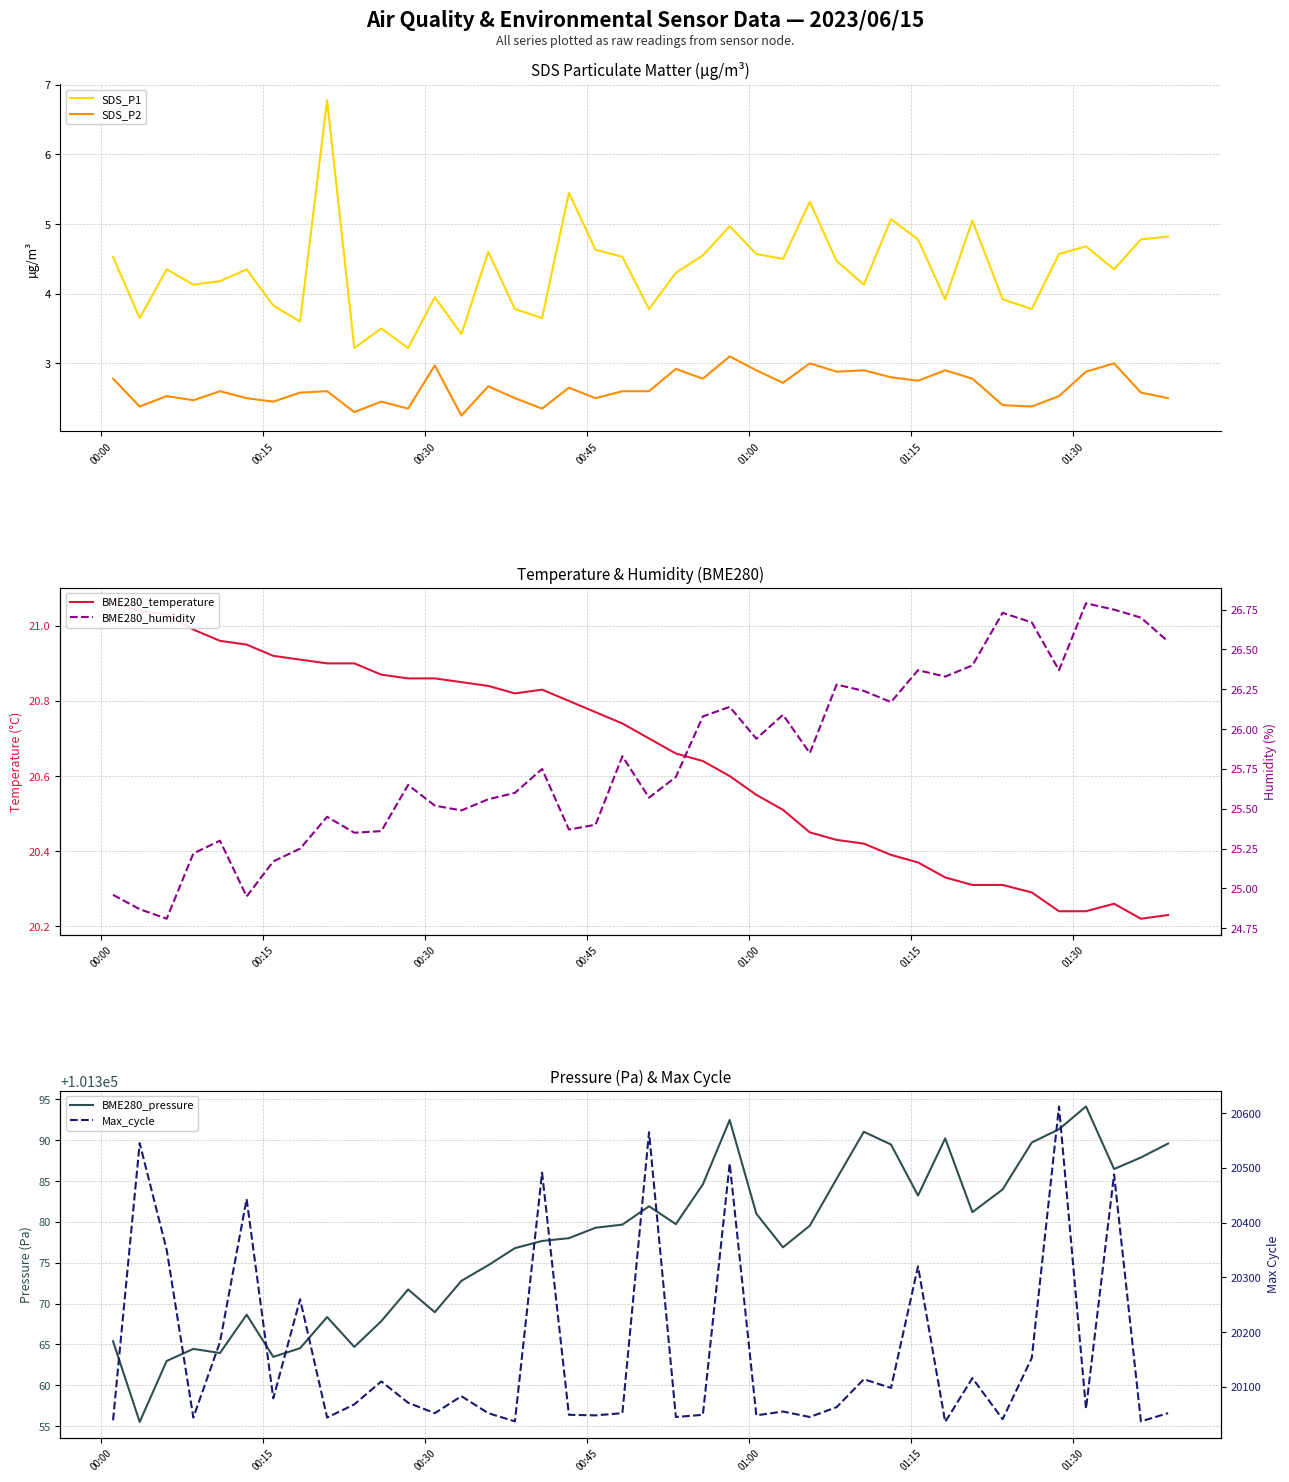

Rank the series by their maximum value, from highest to lowest.

BME280_pressure, Max_cycle, BME280_humidity, BME280_temperature, SDS_P1, SDS_P2